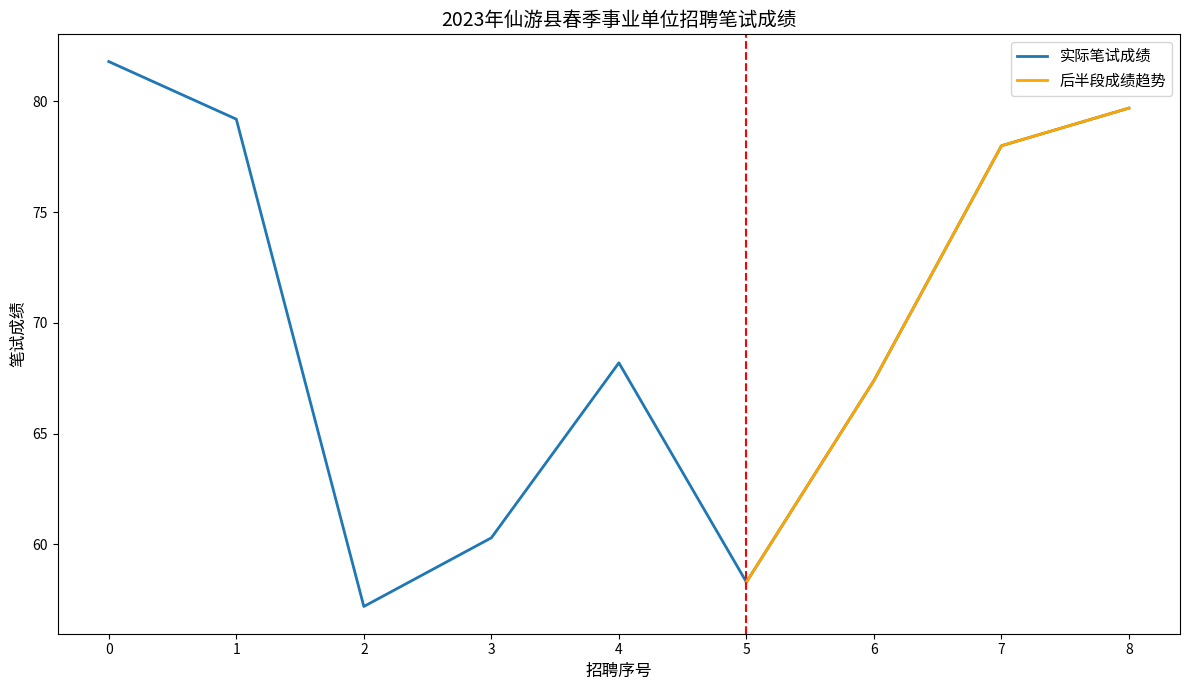

At which label is 实际笔试成绩 closest to 69?

4